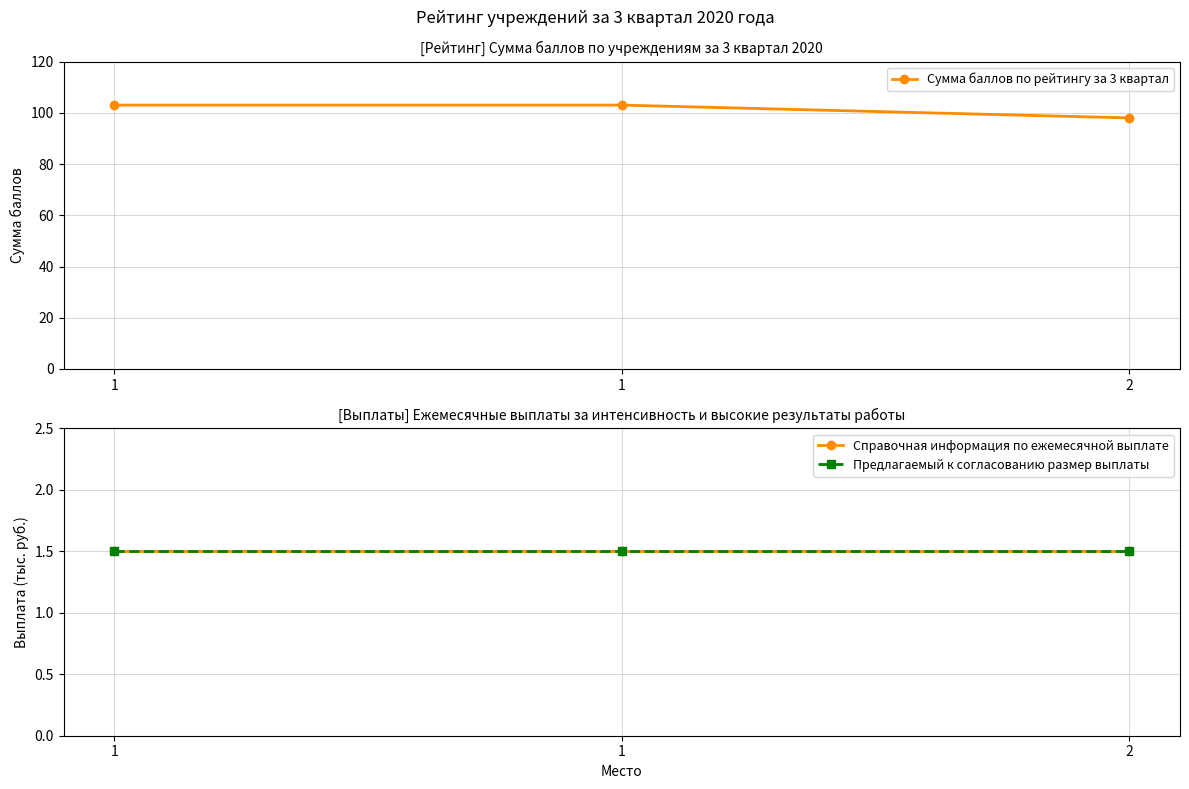

What is the lowest value of the Сумма баллов по рейтингу за 3 квартал series?

98